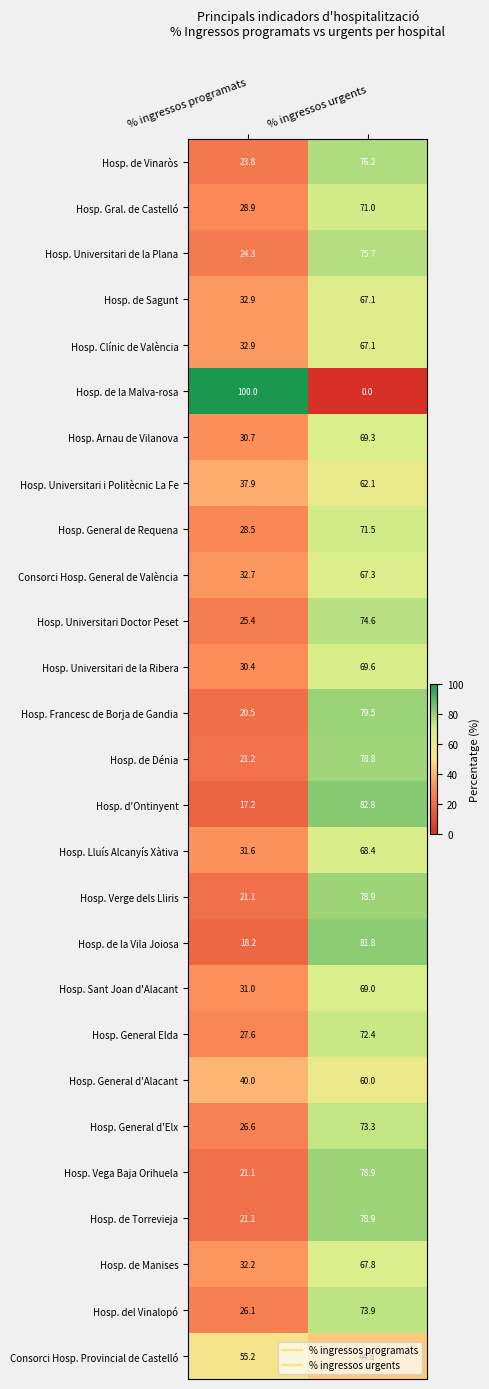

Is it true that Hosp. de Dénia equals 115.9 at % ingressos urgents?

False